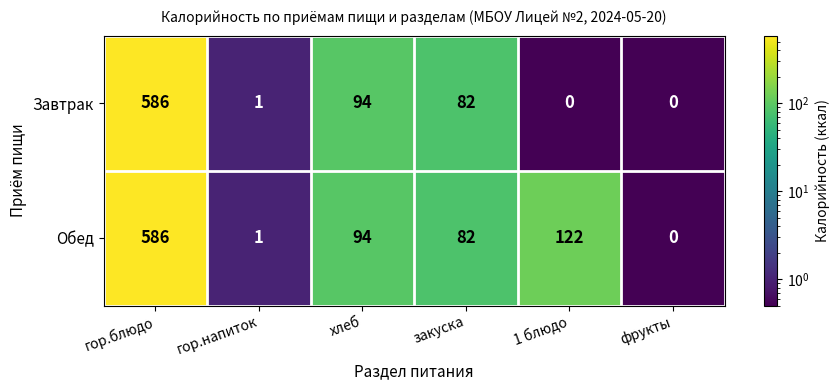

The Завтрак series shows 1035 at гор.блюдо. True or false?

False